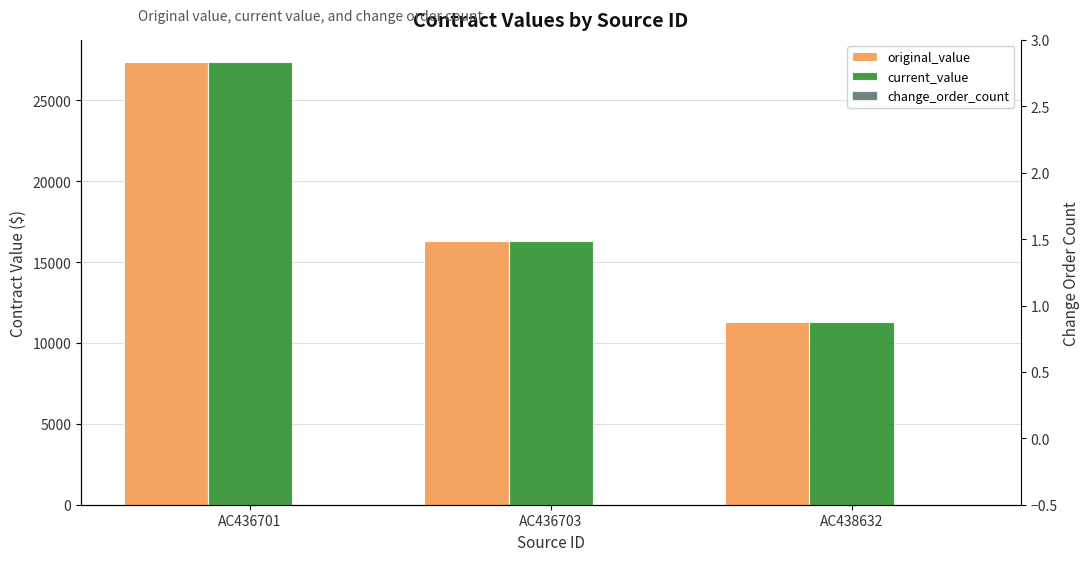

Reading right to left, extract all data points from this chart.

original_value: 11303.2	16290.5	27359.5
current_value: 11303.2	16290.5	27359.5
change_order_count: 0.0	0.0	0.0